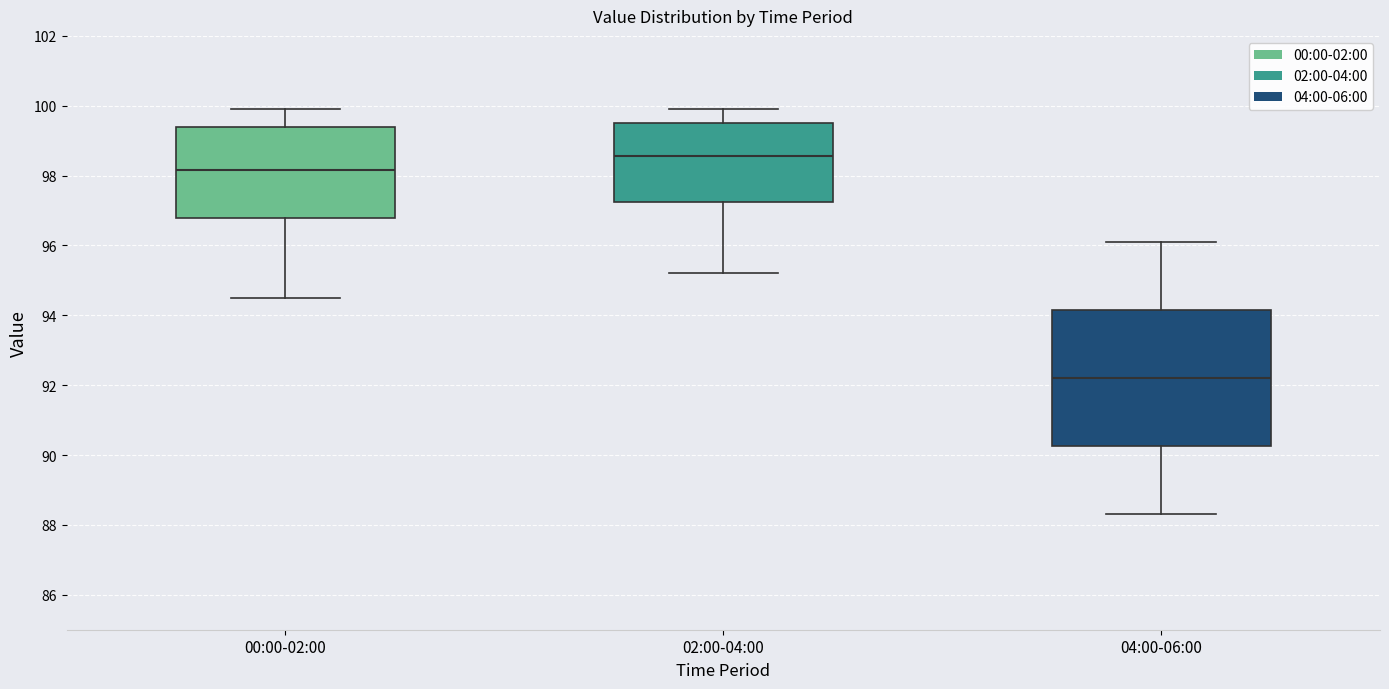

Which box's median line is the lowest?

04:00-06:00